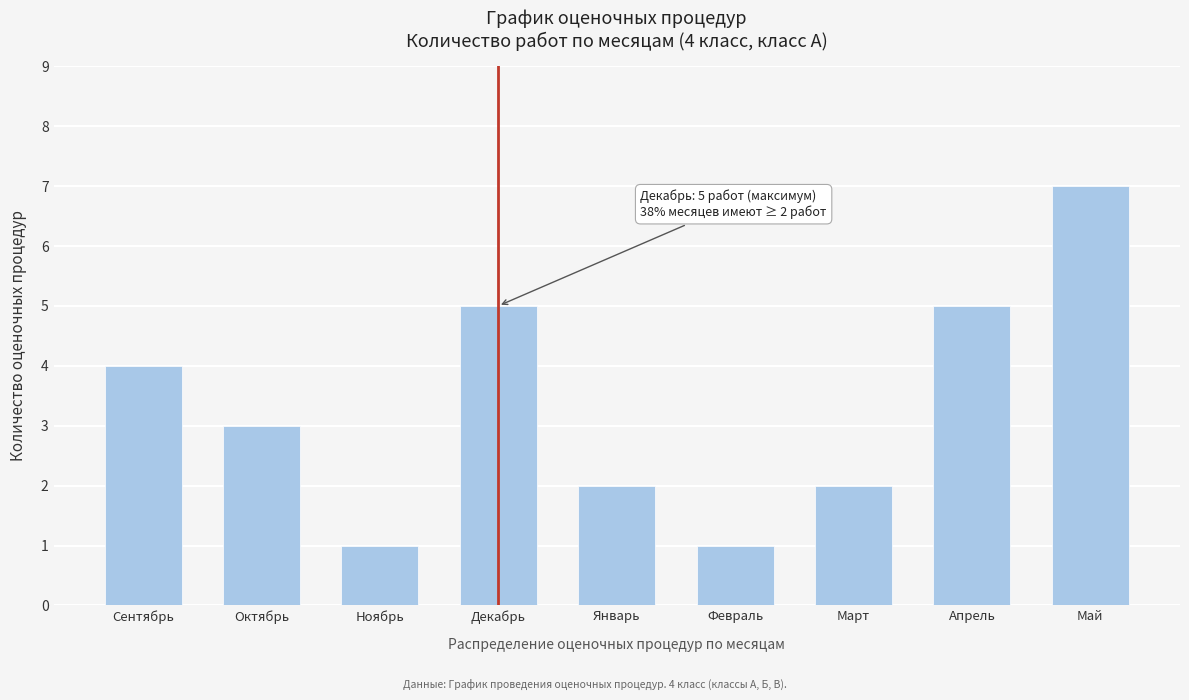

Reading left to right, what are all the values shown in this chart?

Сентябрь=4	Октябрь=3	Ноябрь=1	Декабрь=5	Январь=2	Февраль=1	Март=2	Апрель=5	Май=7